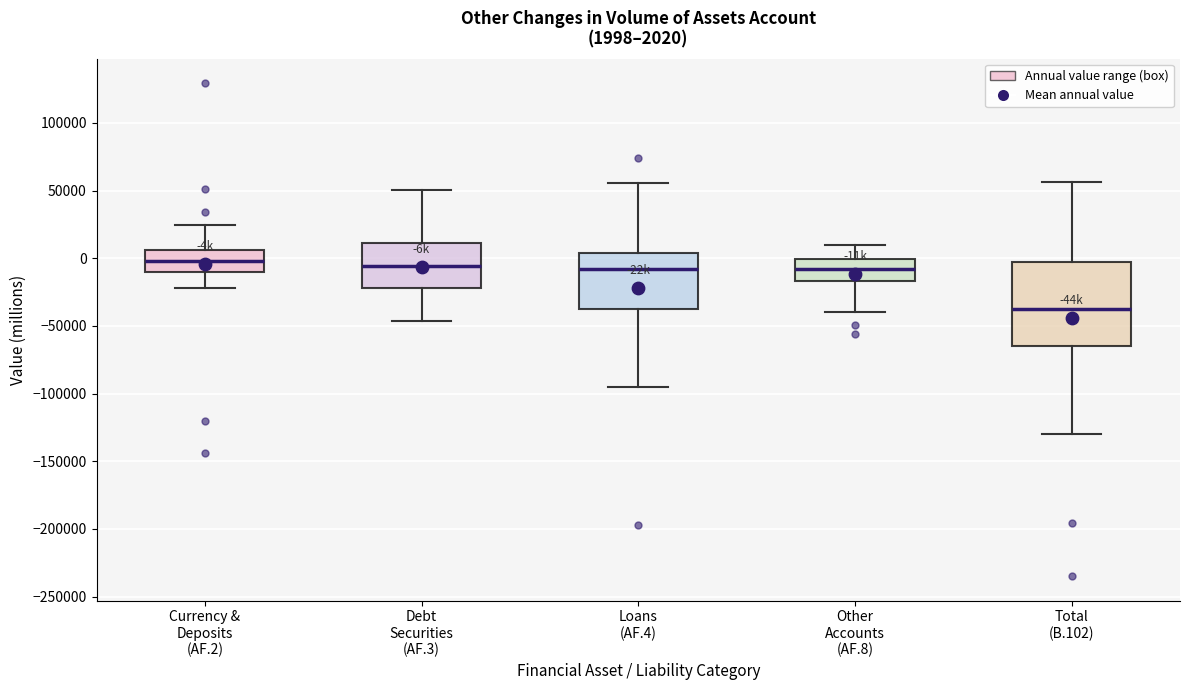

Which box has the lowest median line?

Total (B.102)